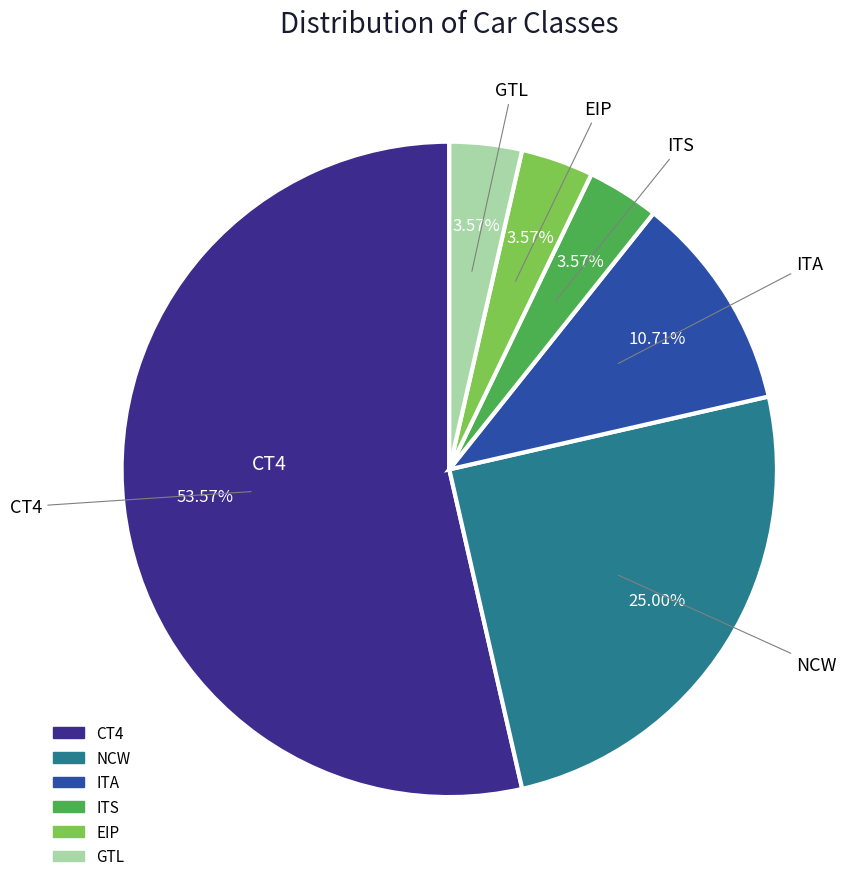

How many slices are in this pie chart?

6